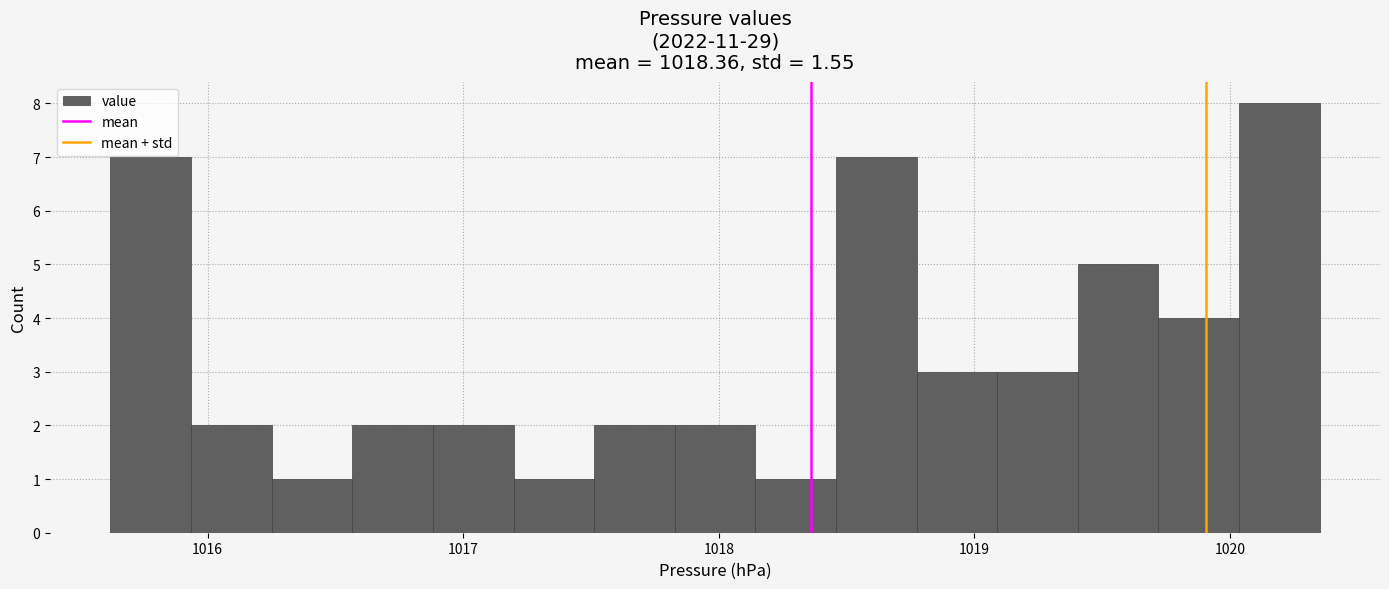

Read against the x-axis, roughly where is the centre of the tallest bar?

1020.2